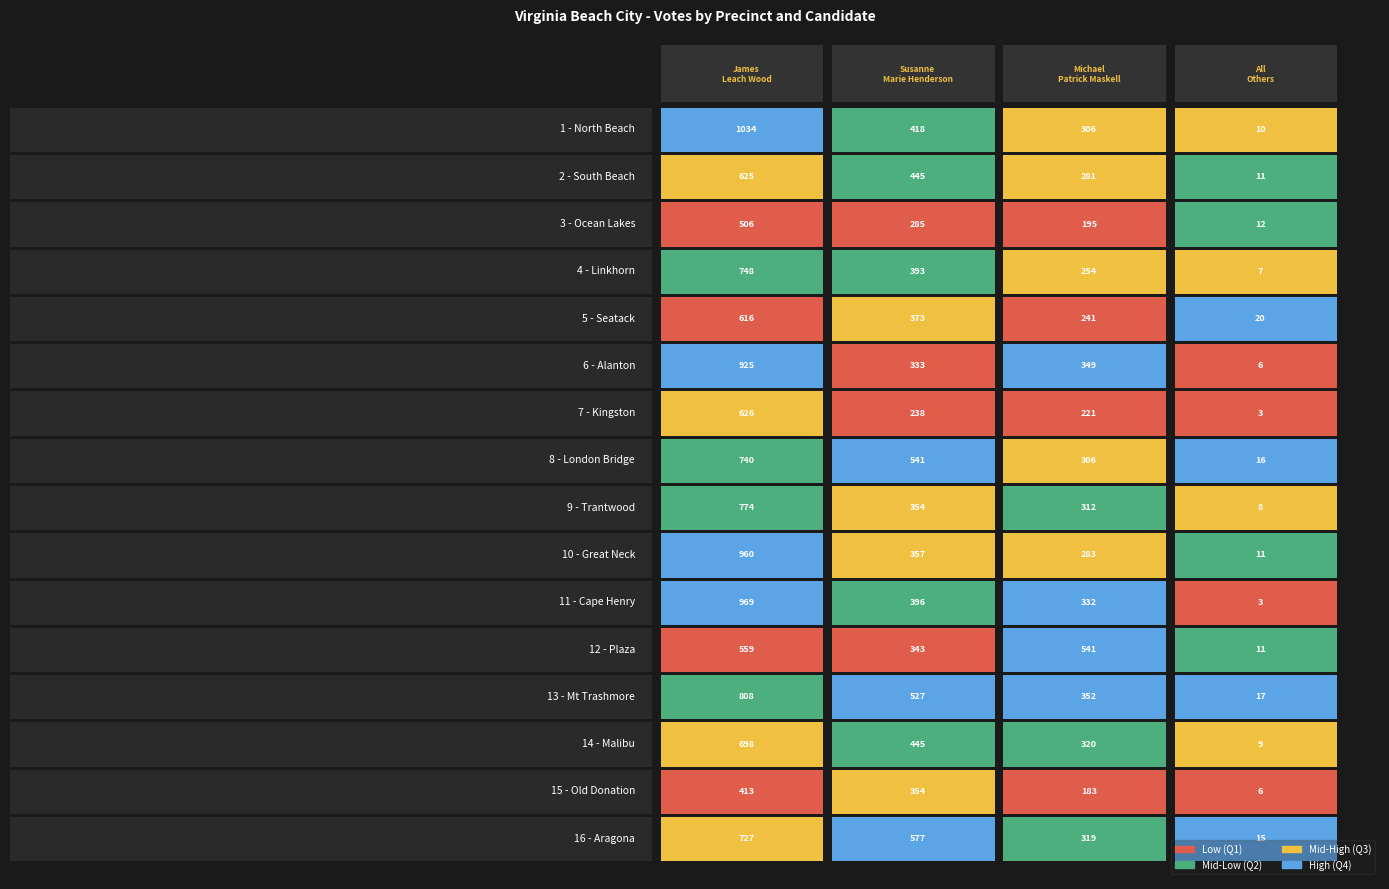

What is the difference between the maximum and minimum values in the 12 - Plaza series?

548